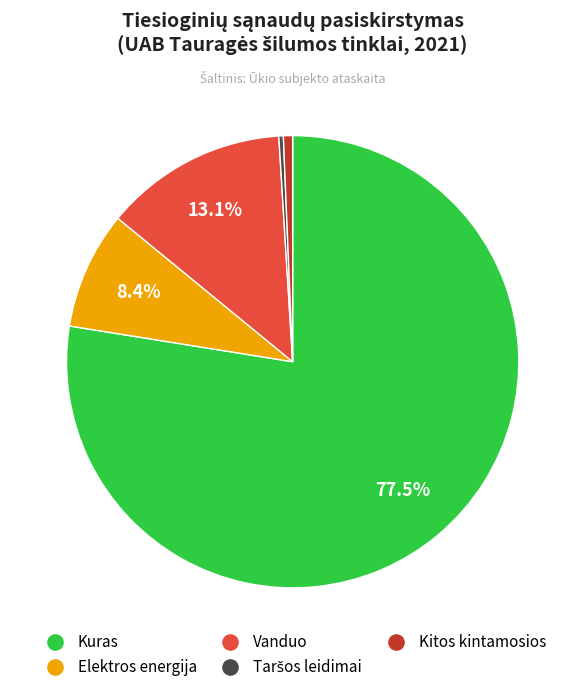

Does any single category account for the majority?

Yes